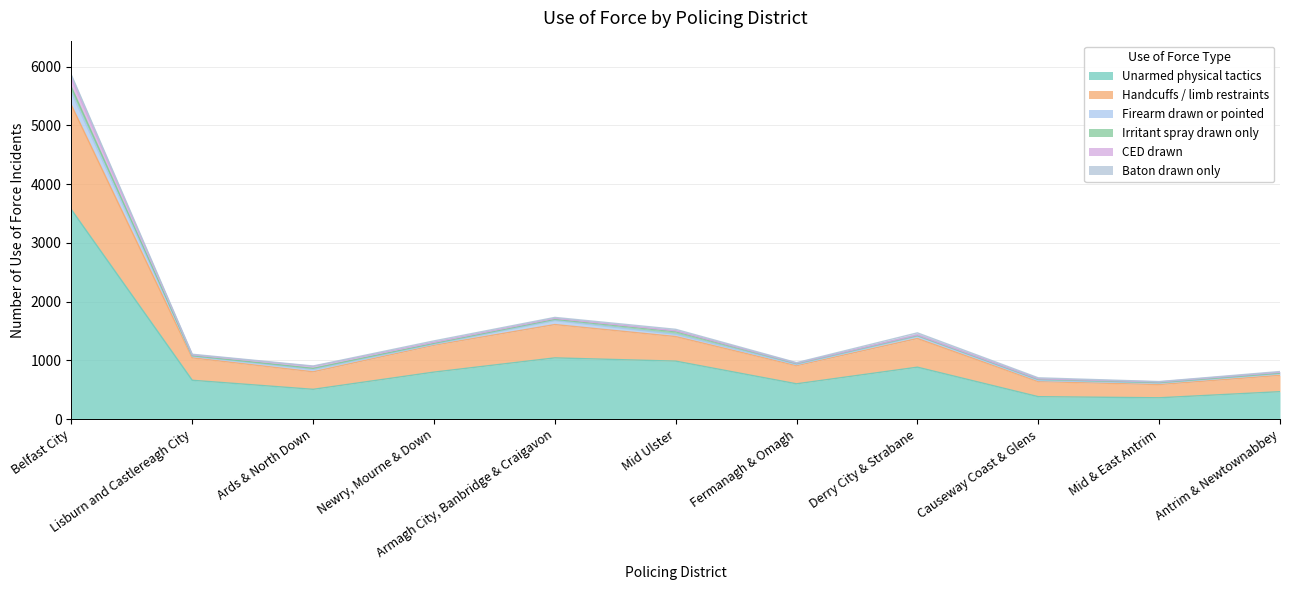

What is the lowest value of the Unarmed physical tactics series?

363